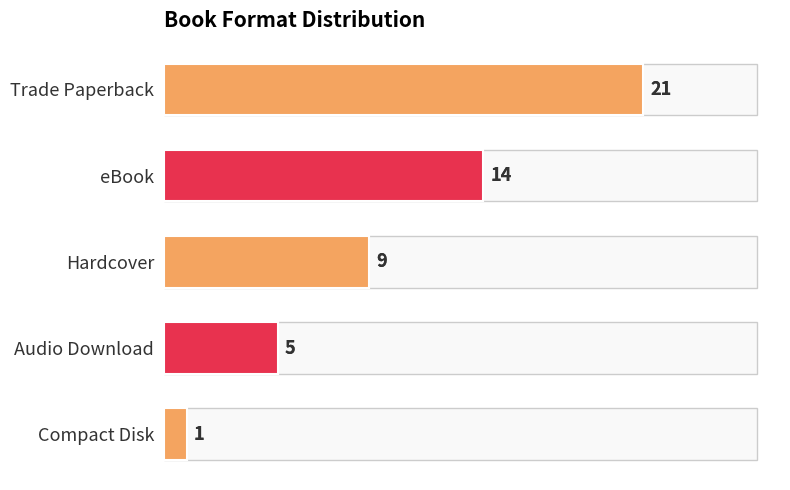

Are the bars horizontal?

Yes